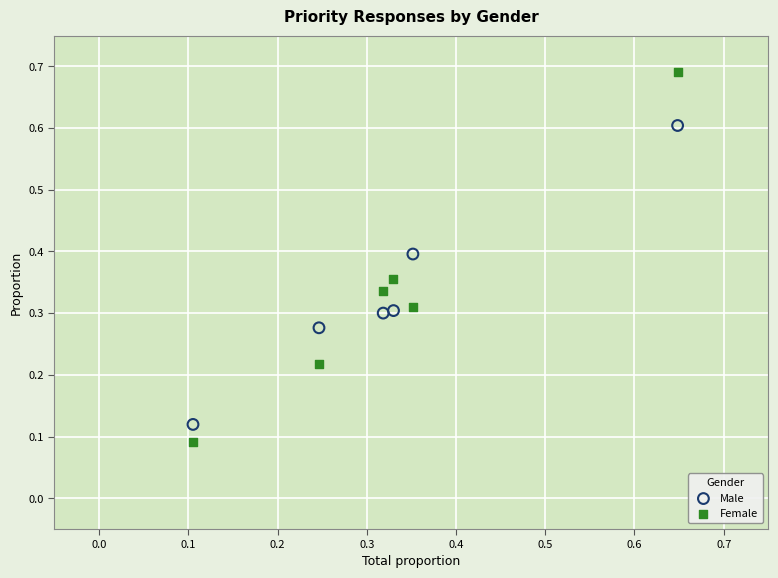

Across all data points, what is the range of Y values (max minus min)?

0.6